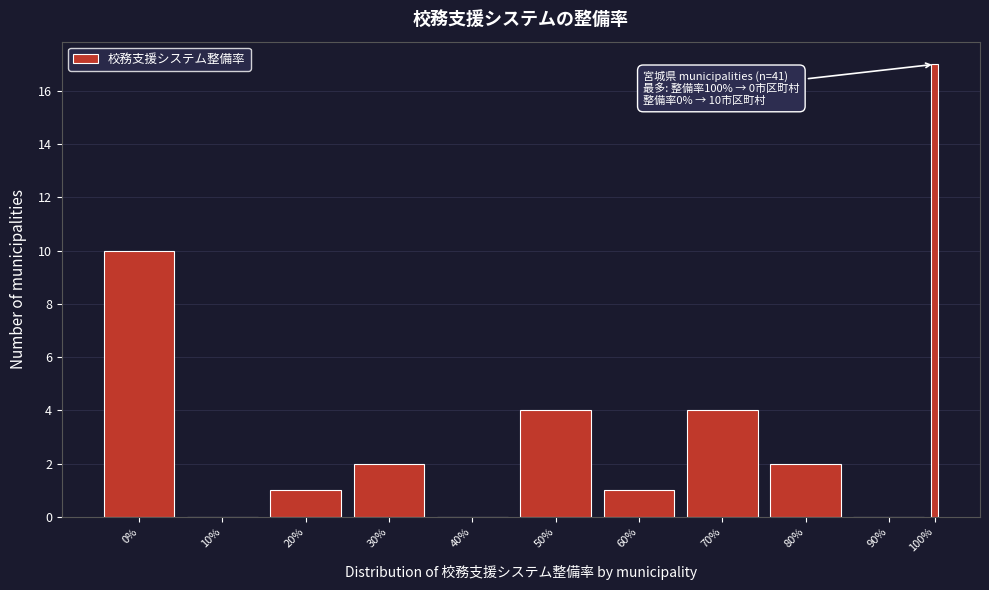

Reading left to right, transcribe all the data shown in this chart.

0%=10	10%=0	20%=1	30%=2	40%=0	50%=4	60%=1	70%=4	80%=2	90%=0	100%=17